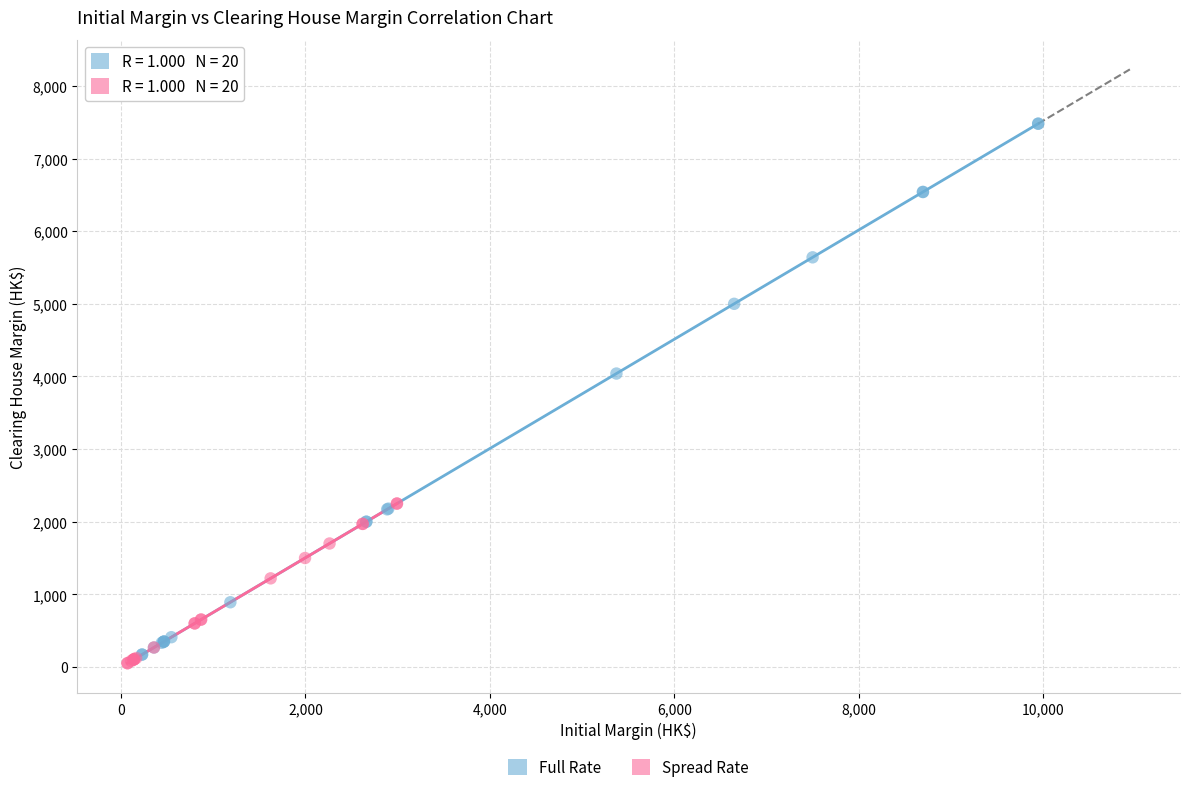

Which series contains the highest Y value?

Full Rate